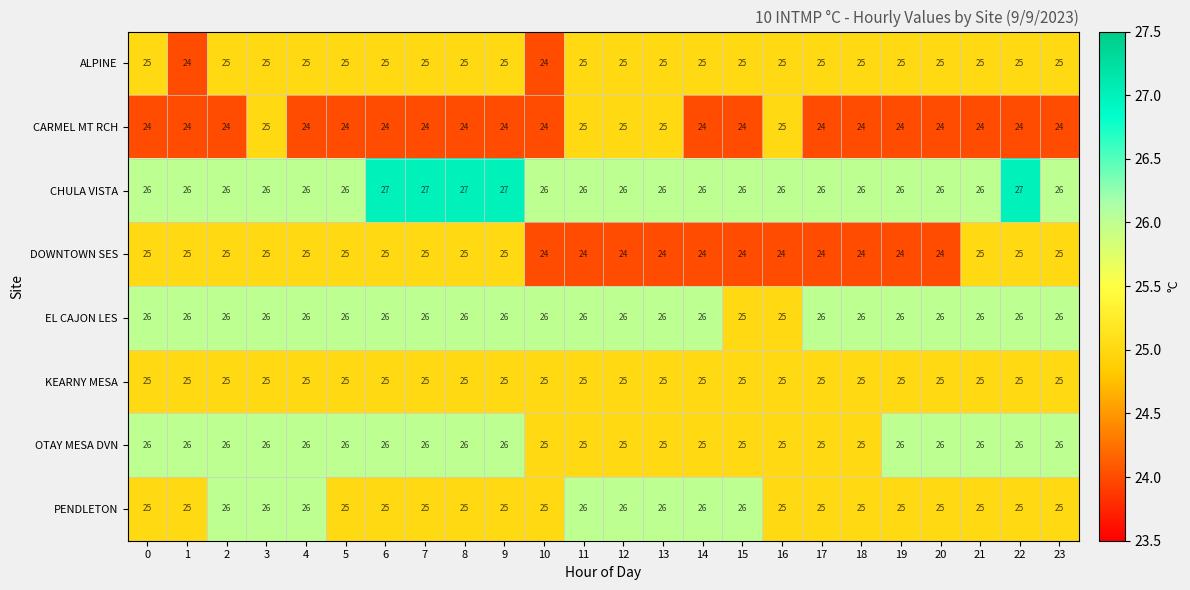

At how many categories does at least one series exceed 24?

24